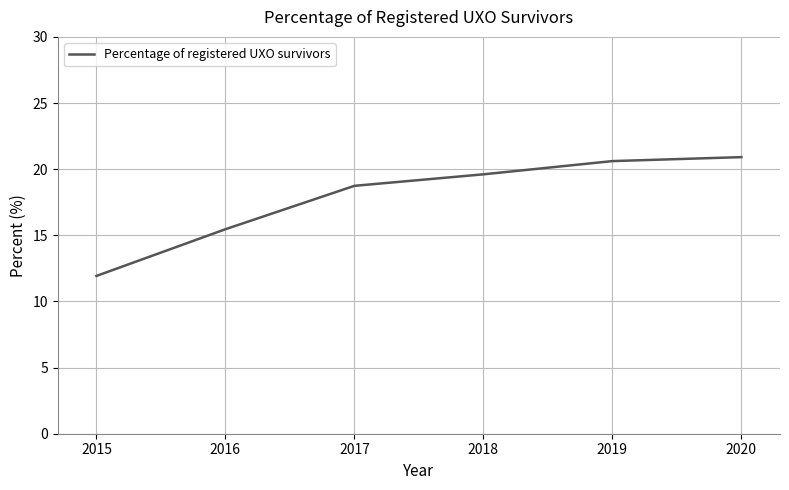

What is the change in value from 2017 to 2018?

+0.9